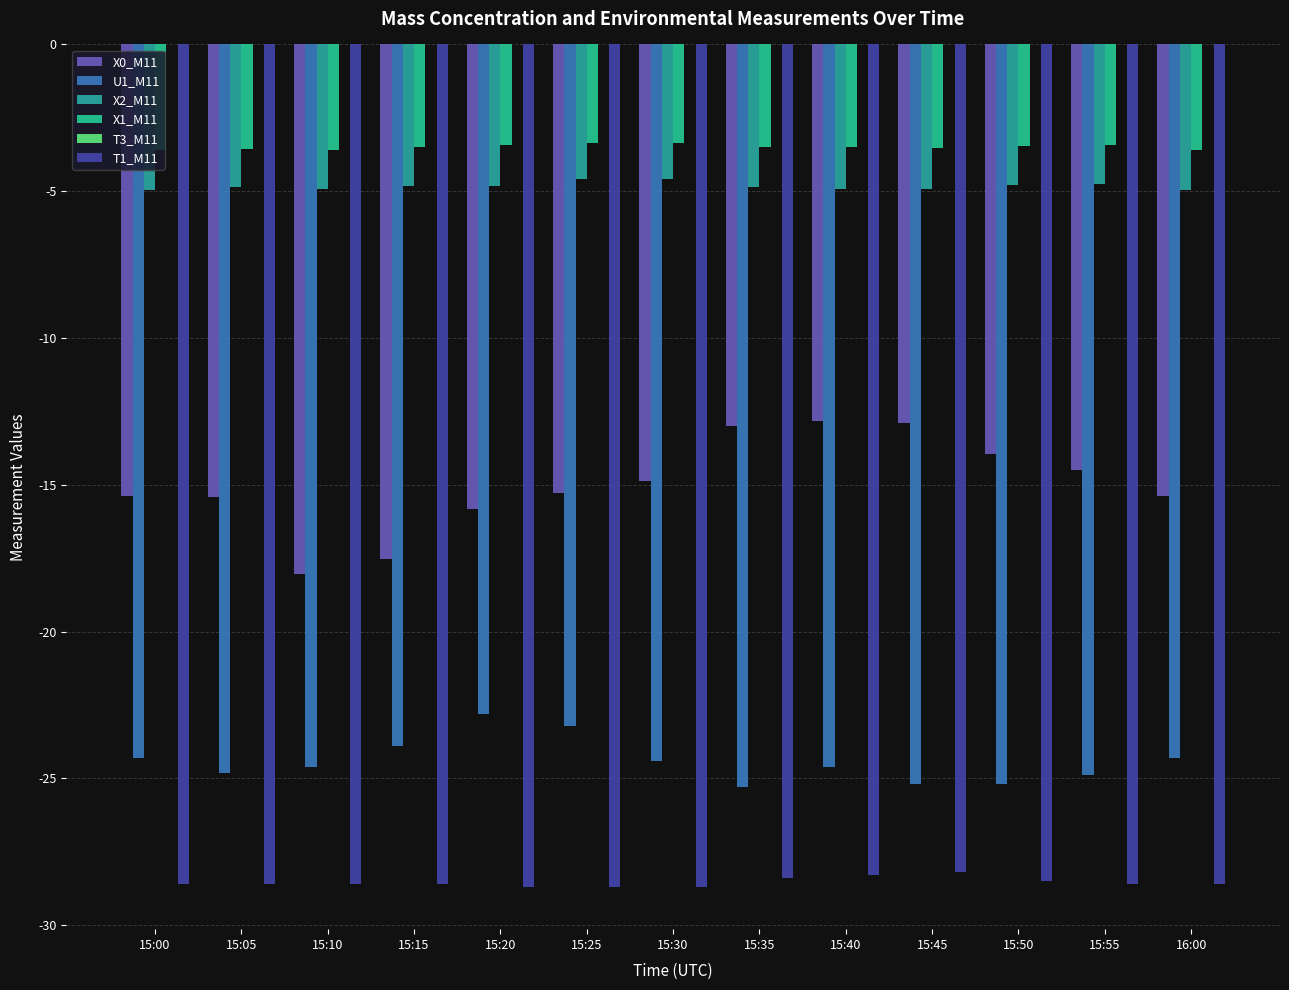

What is the label of the 12th bar from the right?

15:05